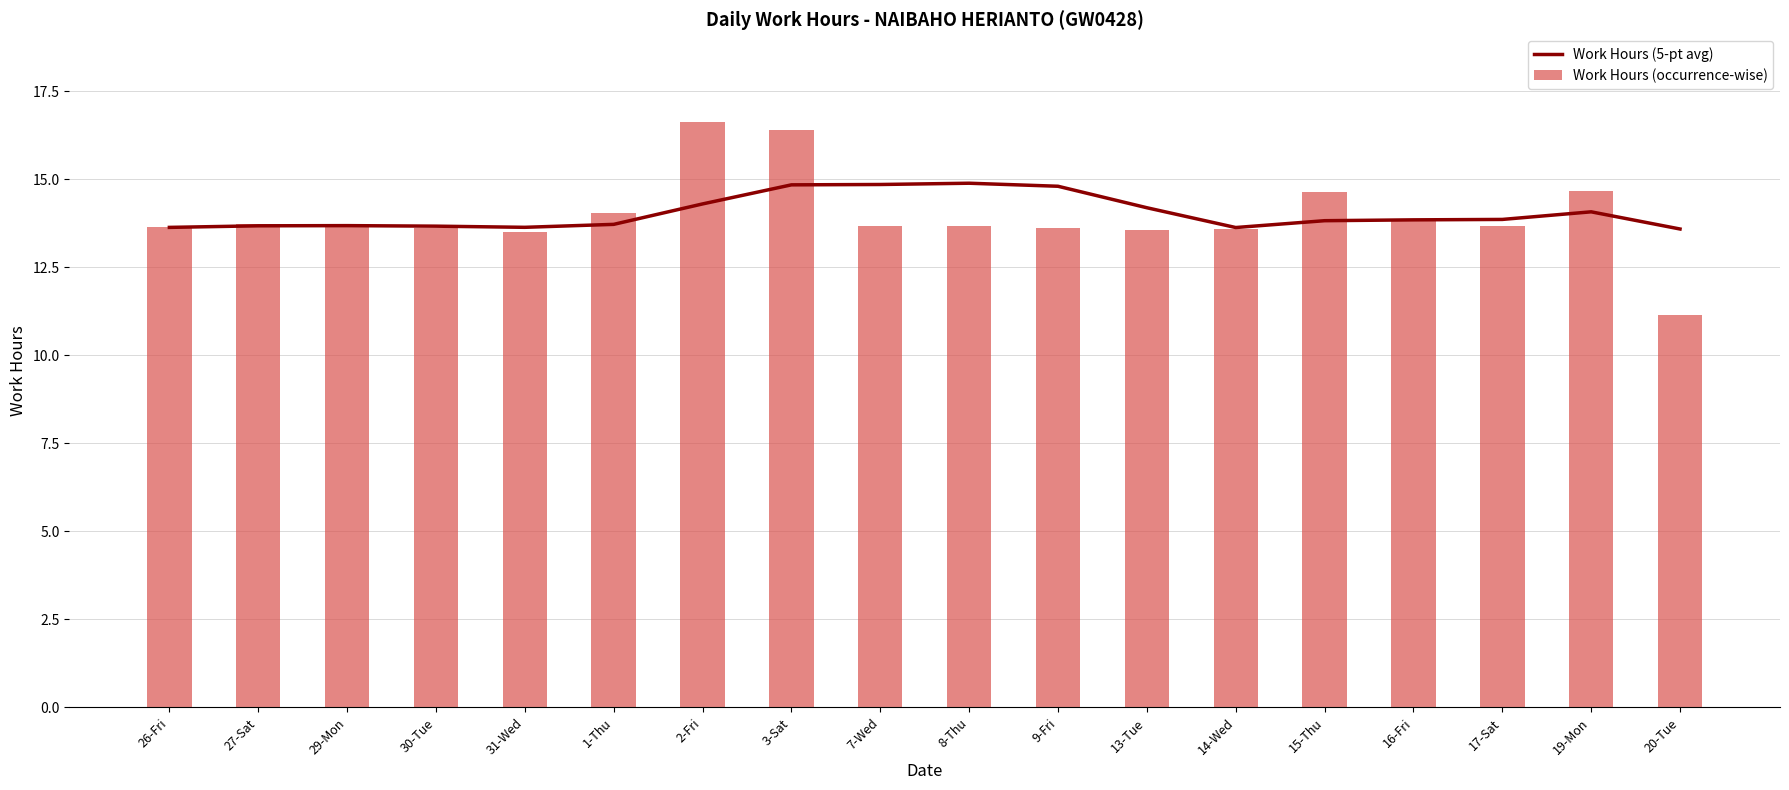

How many groups of bars are there?

18